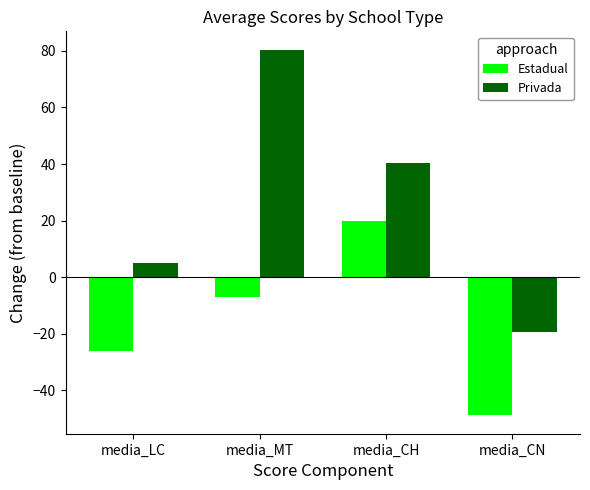

Reading left to right, extract all data points from this chart.

Estadual: -26.0	-7.0	19.8	-48.9
Privada: 4.8	80.5	40.5	-19.3